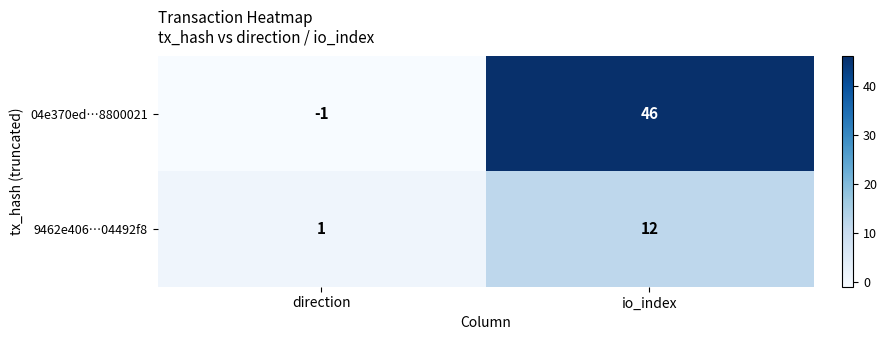

What is the greatest value displayed?

46